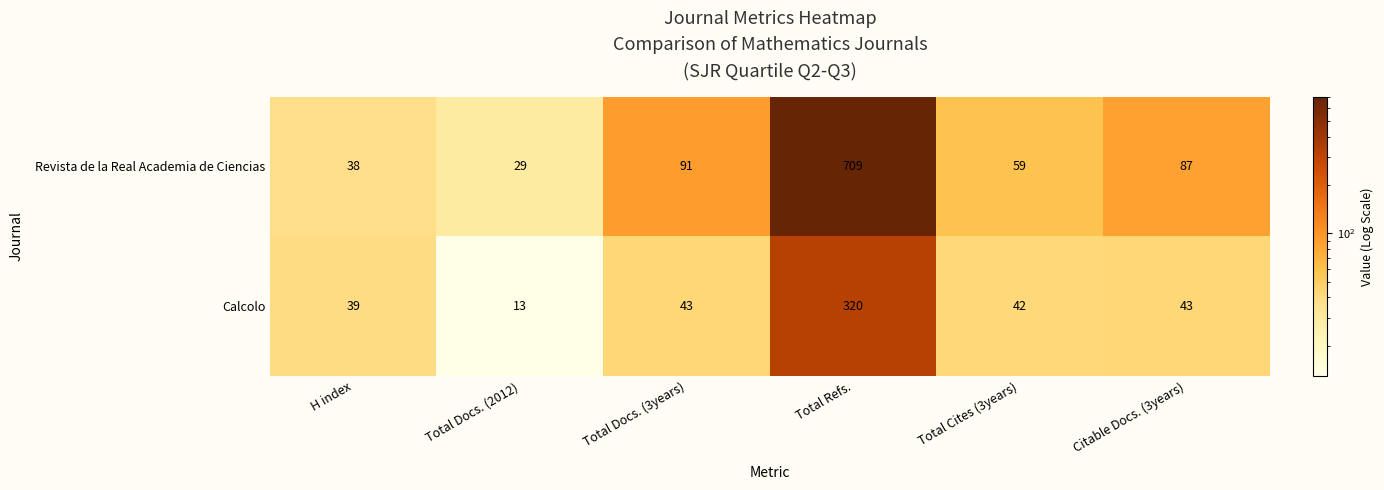

What is the greatest value displayed?

709